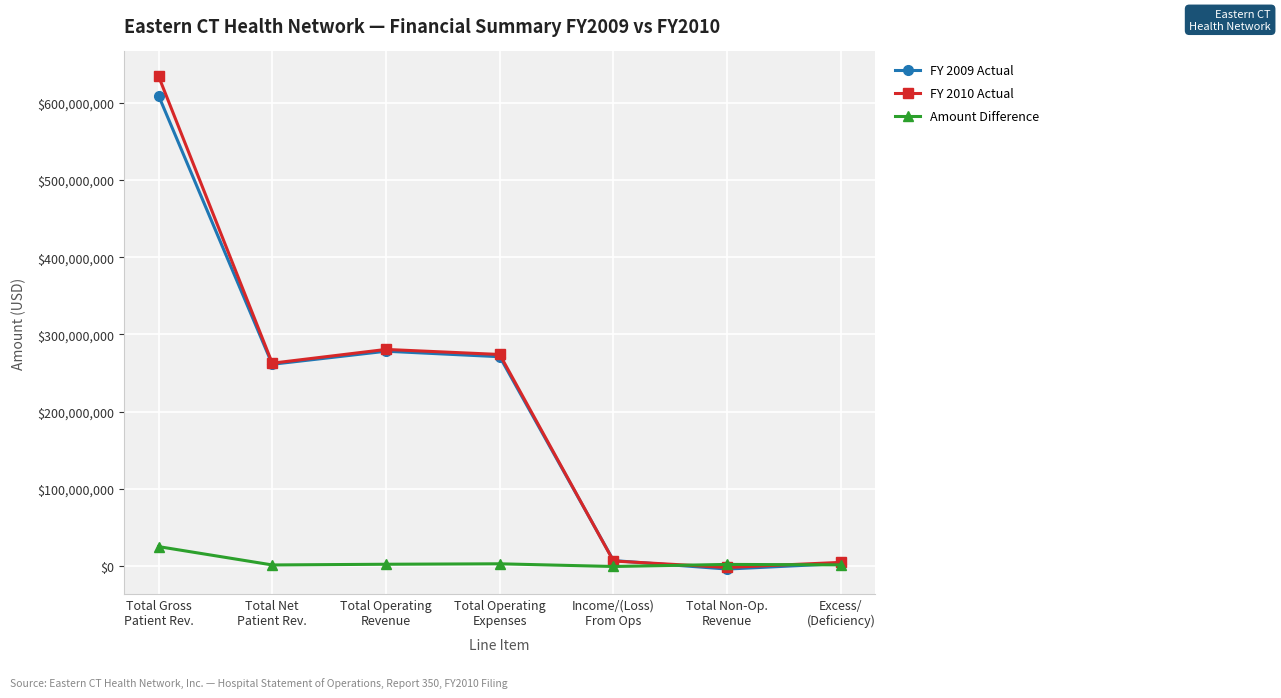

What is the total value across all series at Total Non-Op.
Revenue?

-3571006